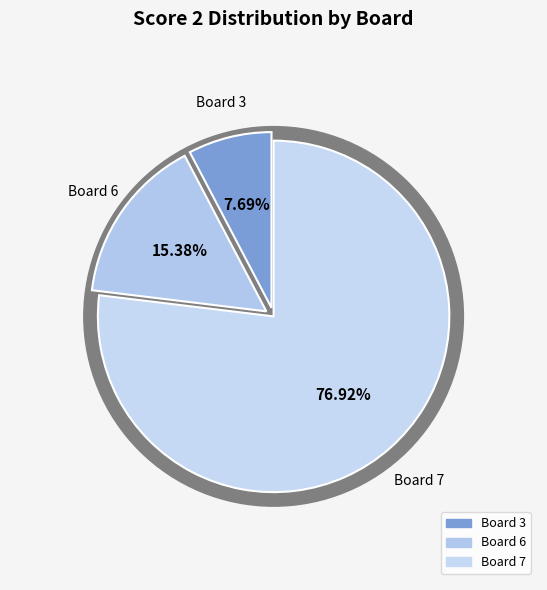

To the nearest percent, what portion does Board 6 represent?

15%